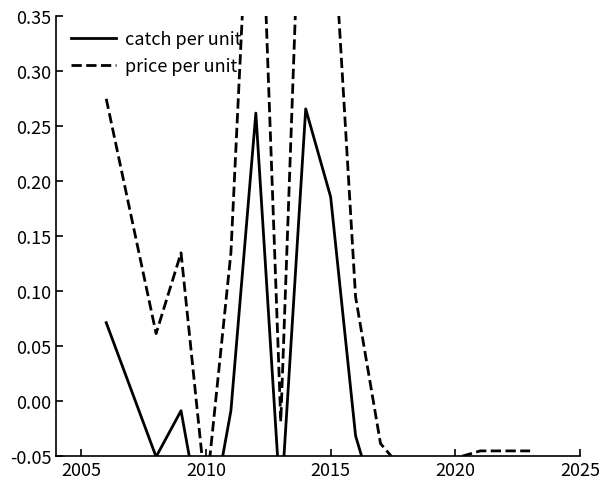

What are all the series names shown in the legend?

catch per unit, price per unit